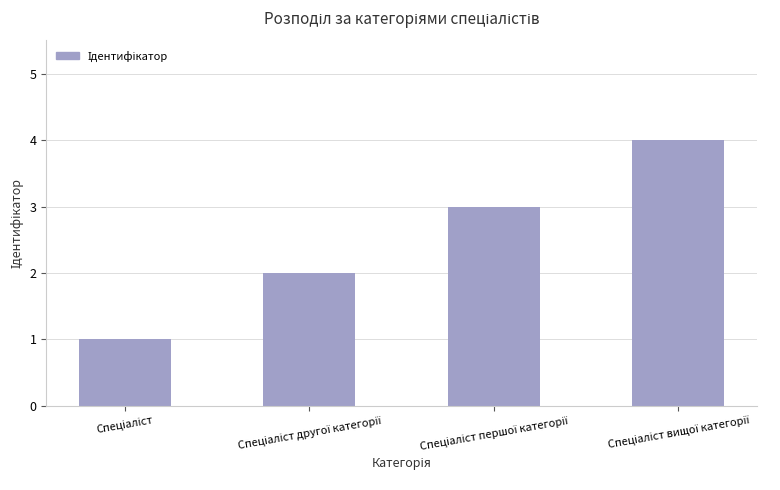

What is the maximum value shown in the chart?

4